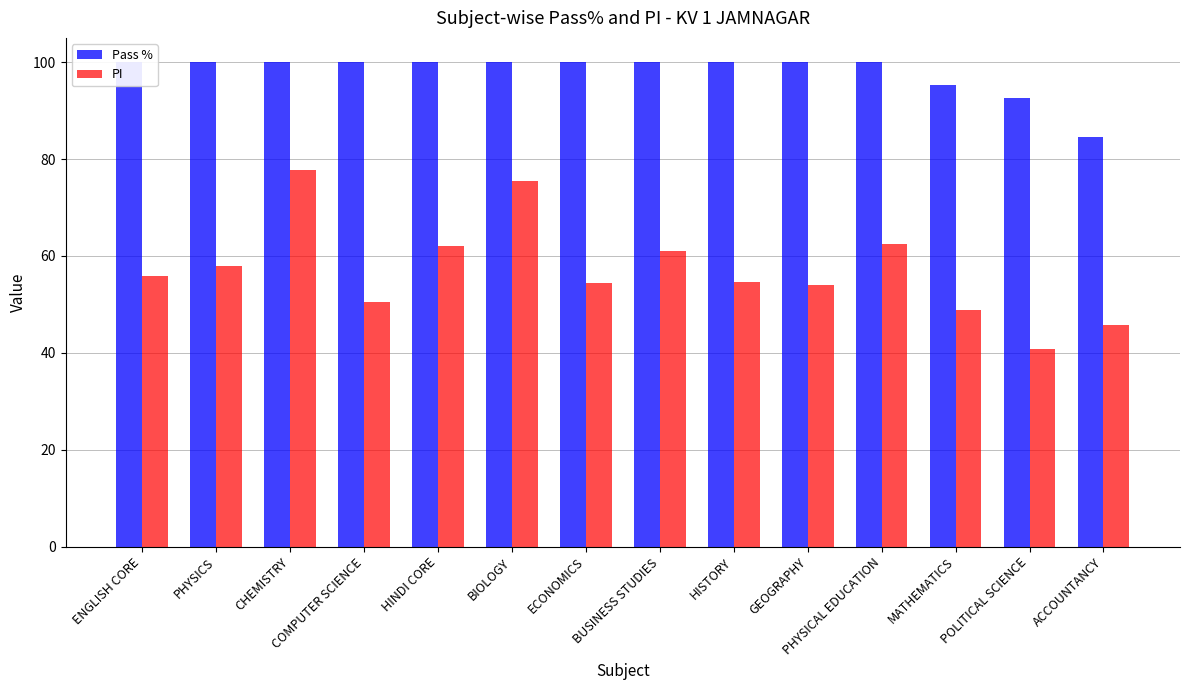

How many data points in Pass % are less than 100?

3